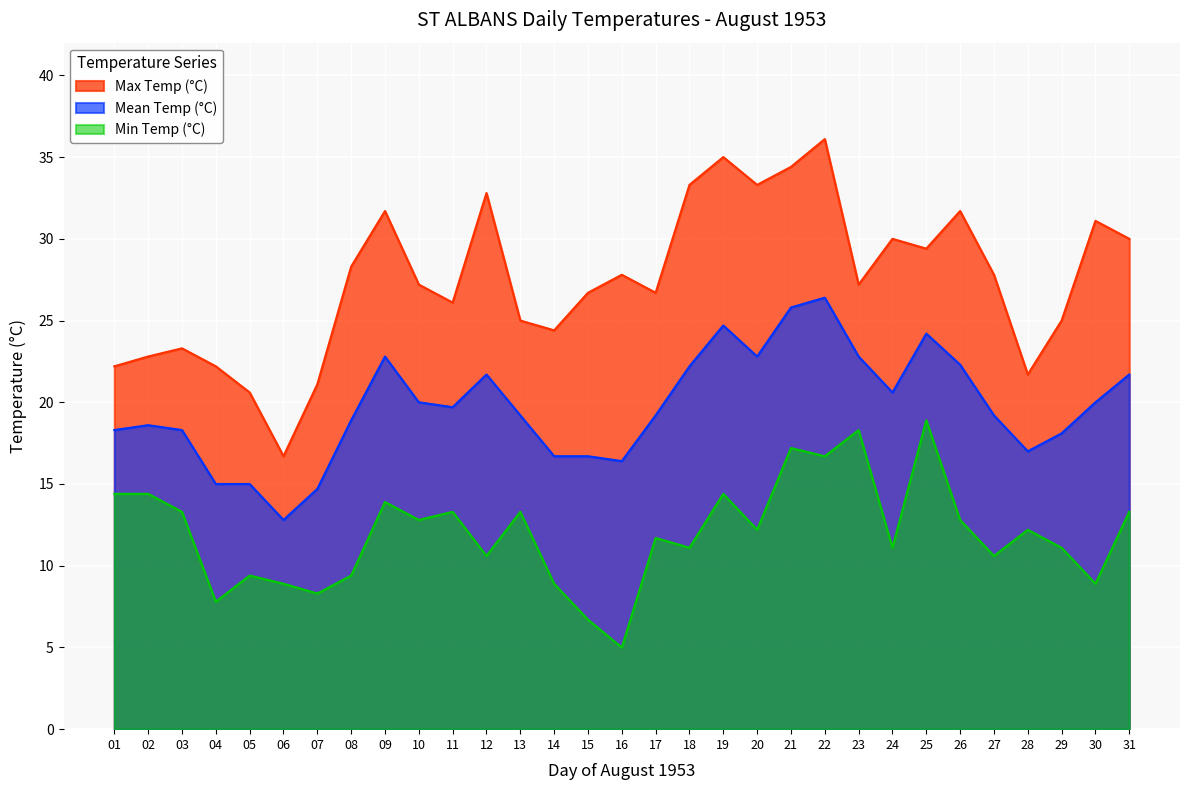

Which has a higher value, 25 or 08?

25